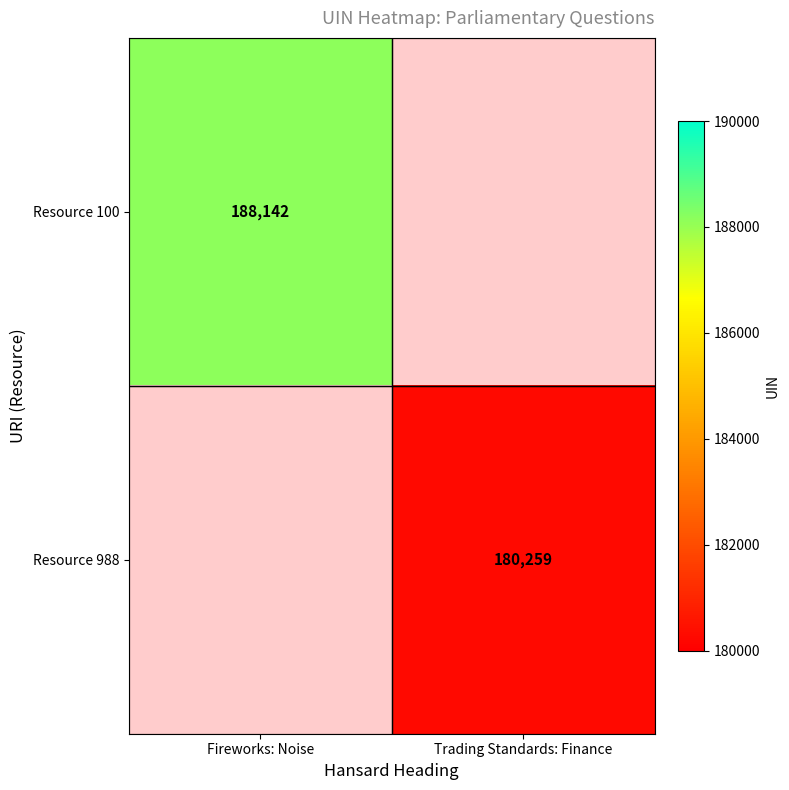

True or false: Resource 988 has a value of 180259 at Trading Standards: Finance.

True